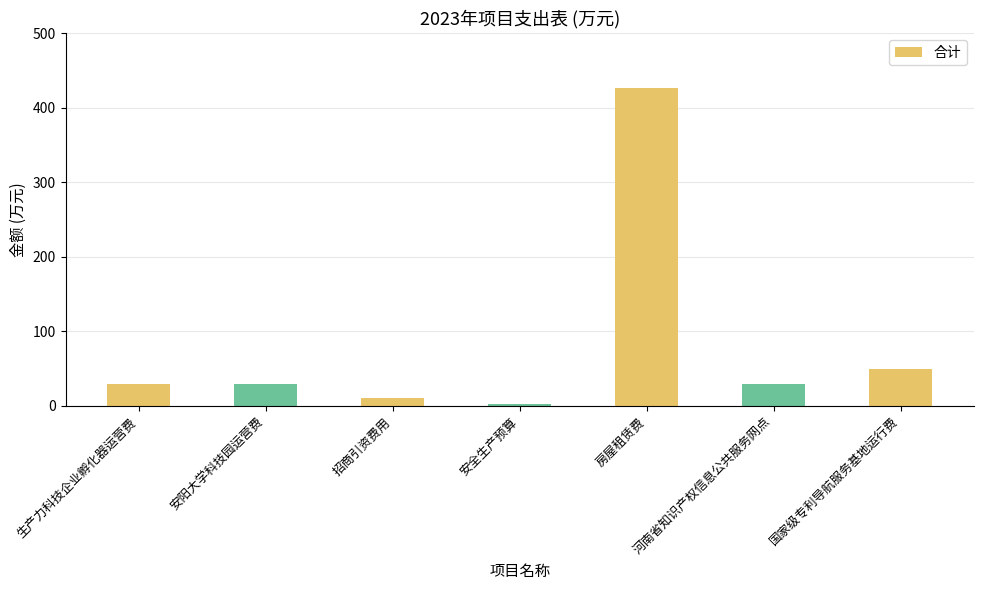

Reading left to right, extract all data points from this chart.

生产力科技企业孵化器运营费=30	安阳大学科技园运营费=30	招商引资费用=10	安全生产预算=2	房屋租赁费=427	河南省知识产权信息公共服务网点=30	国家级专利导航服务基地运行费=50